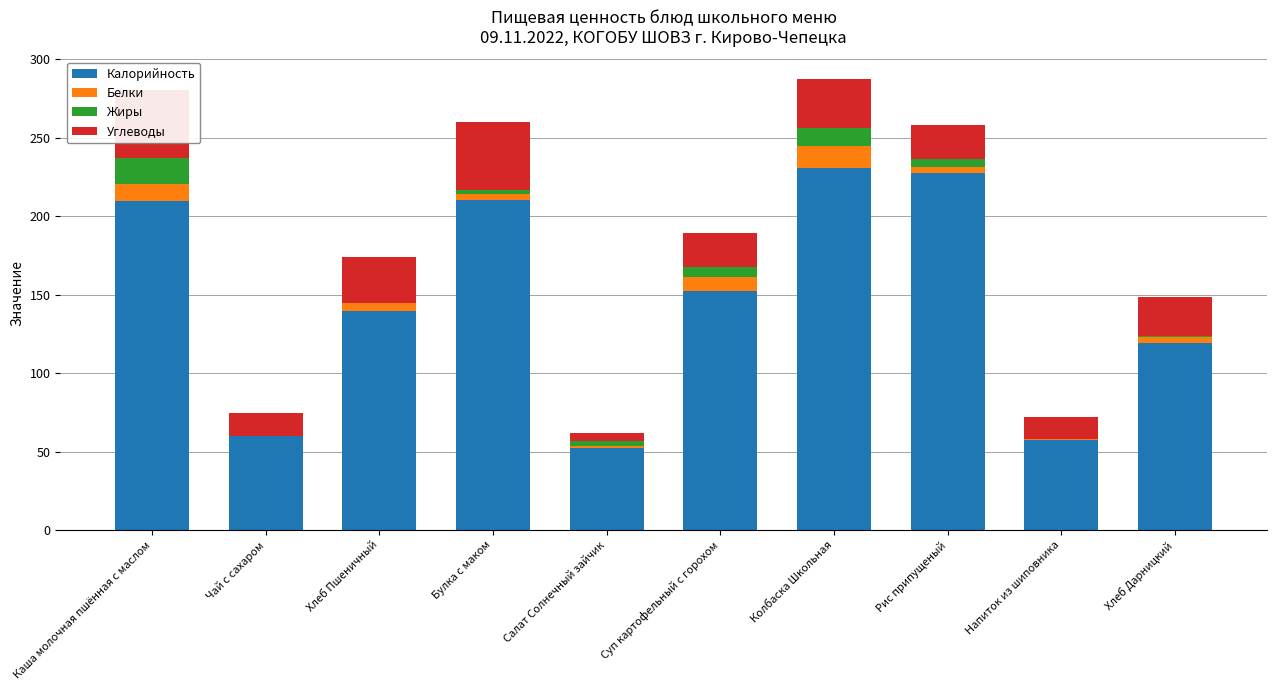

Which category has the lowest value in the Жиры series?

Чай с сахаром